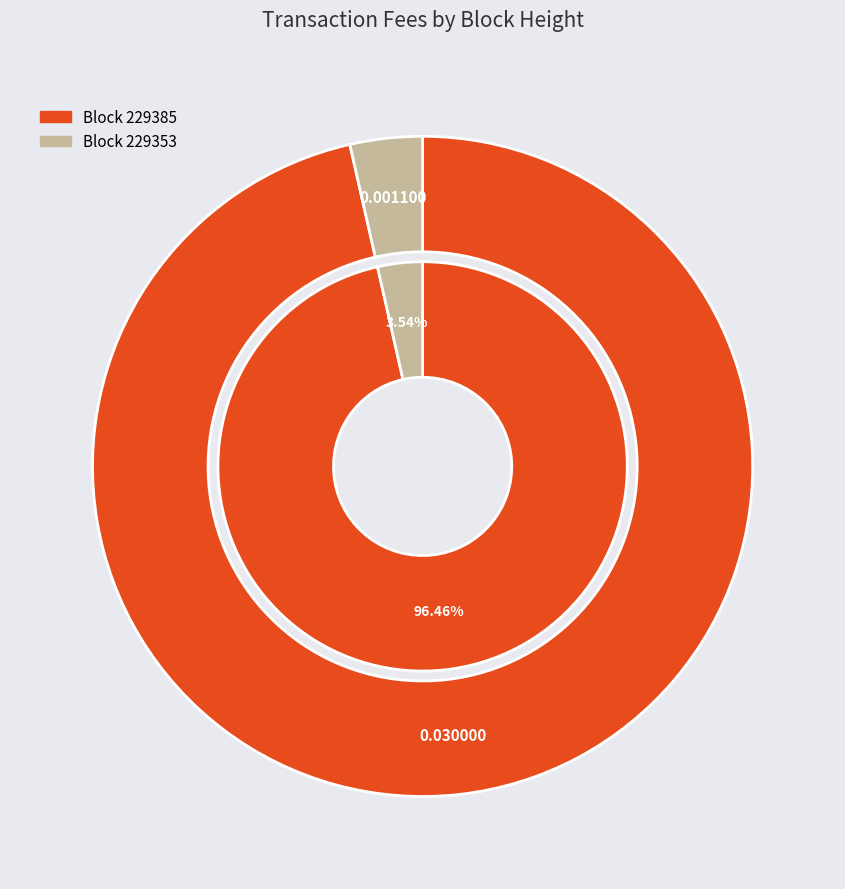

To the nearest percent, what is the average slice percentage?

50%